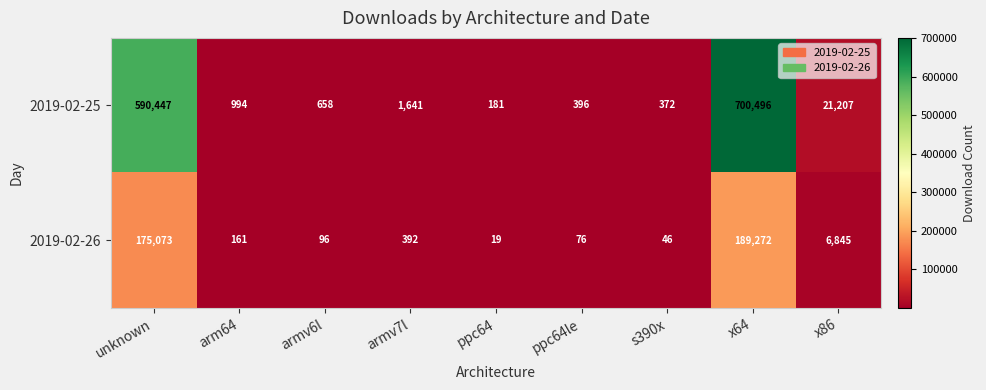

Which series changed the most between unknown and ppc64le?

2019-02-25